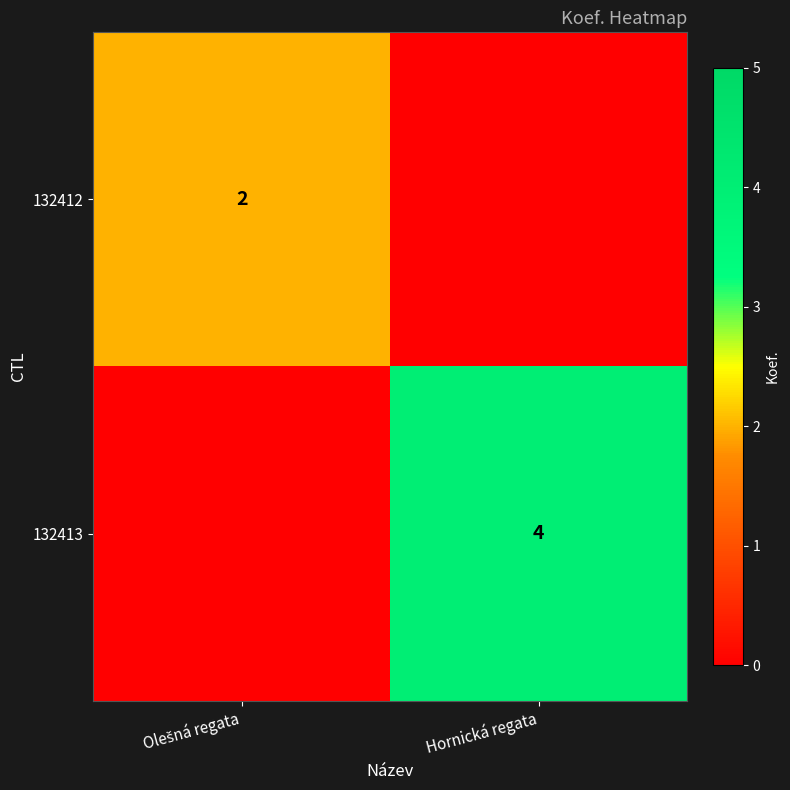

Which series changed the most between Olešná regata and Hornická regata?

132413